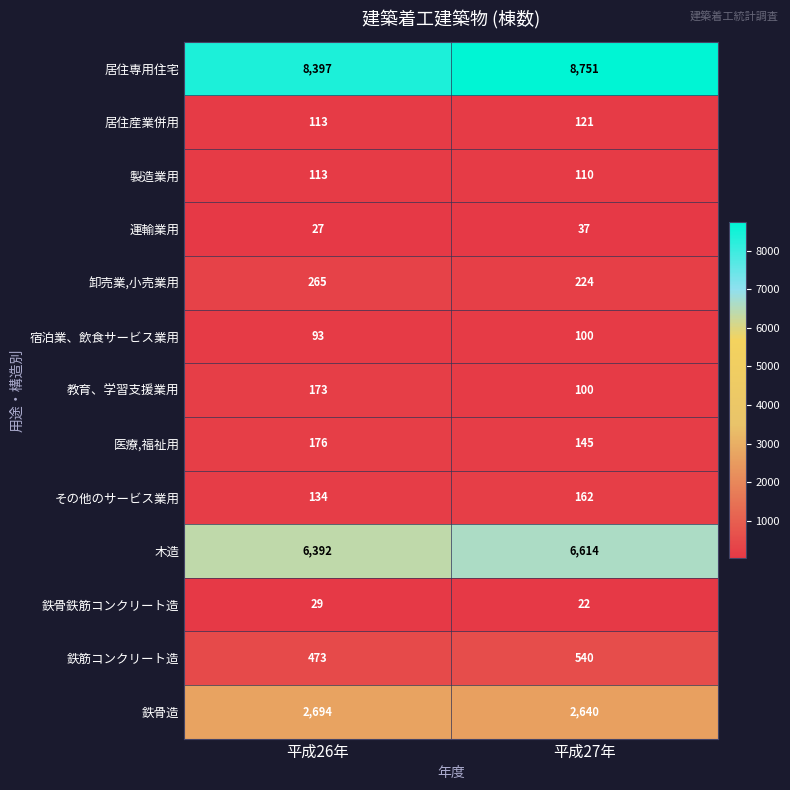

Count the number of categories in the chart.

2